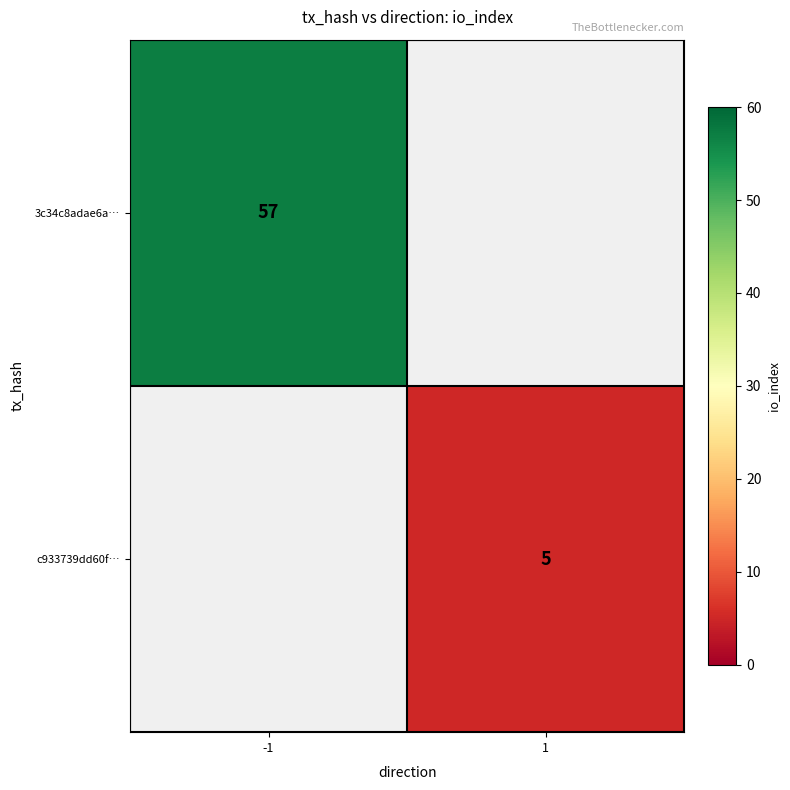

True or false: 3c34c8adae6a… has a value of 57 at -1.

True